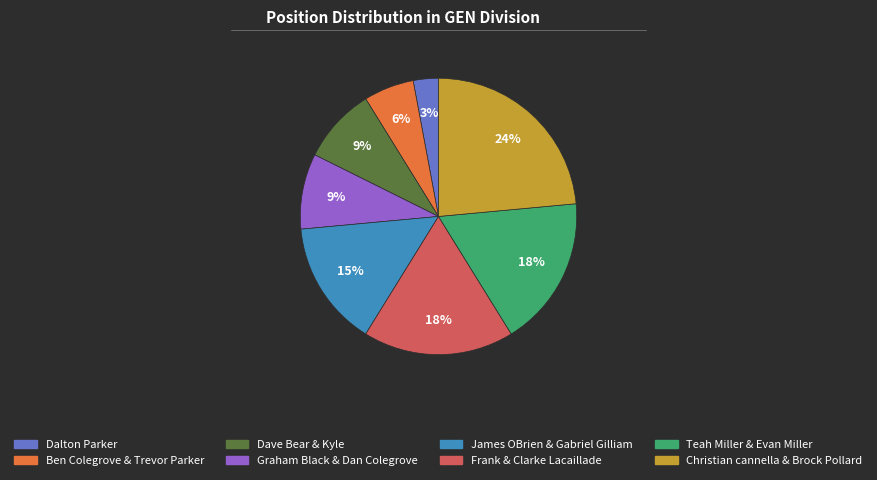

What is the ratio of the value at James OBrien & Gabriel Gilliam to the value at Graham Black & Dan Colegrove?

1.7